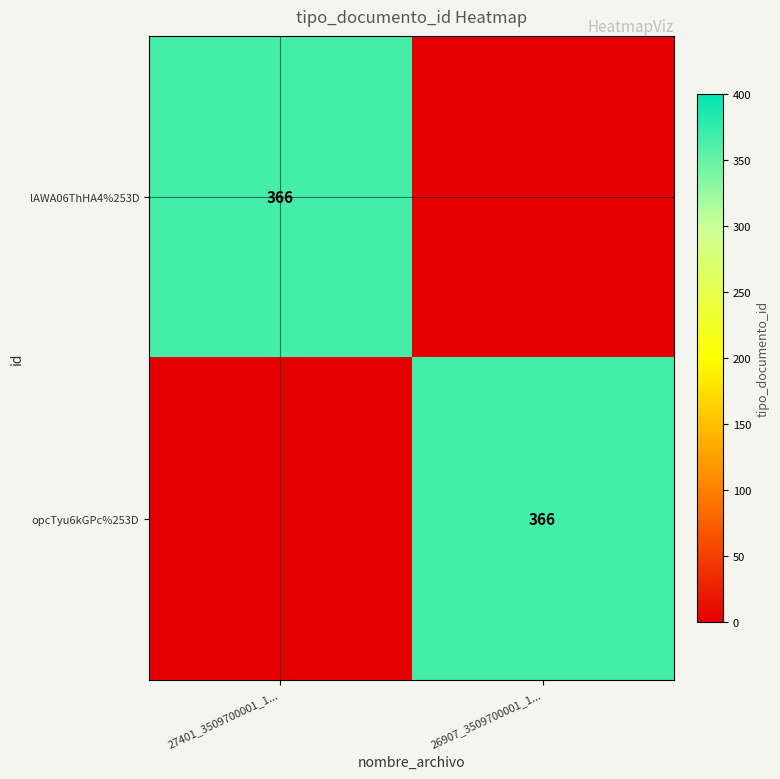

The opcTyu6kGPc%253D series shows 565 at 26907_3509700001_1.... True or false?

False